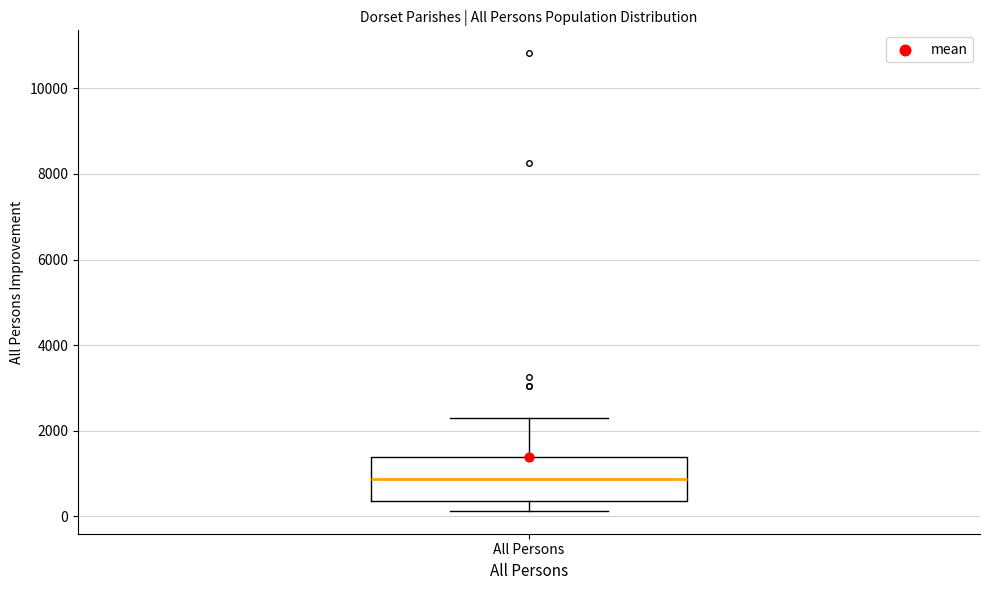

Where is the lower edge of the box for All Persons on the y-axis? The values are not printed on the chart, so give them approximately, as read against the axis.

400